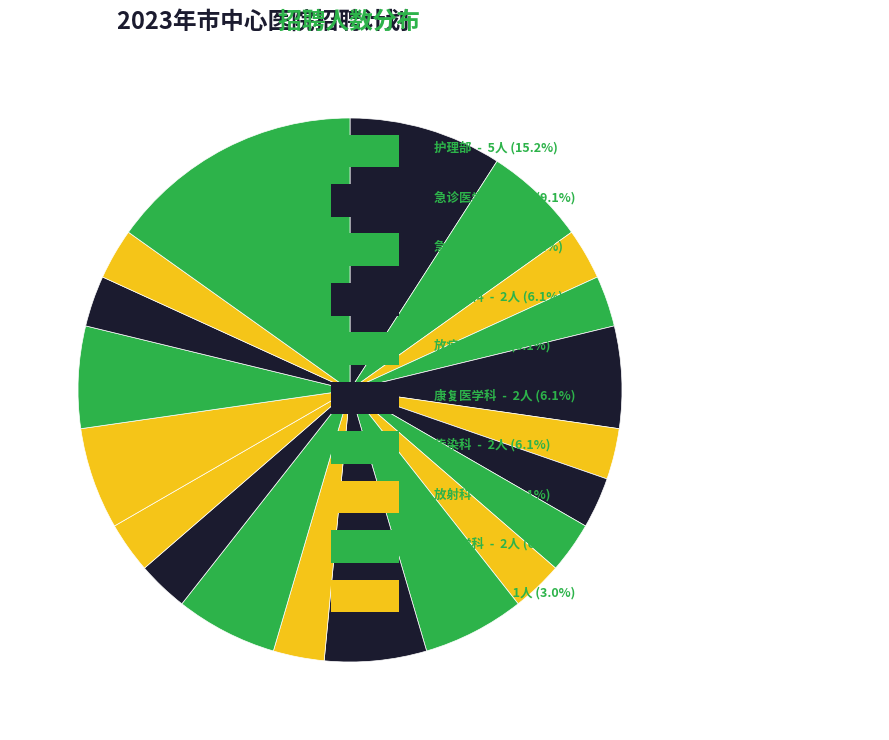

How many slices are in this pie chart?

20